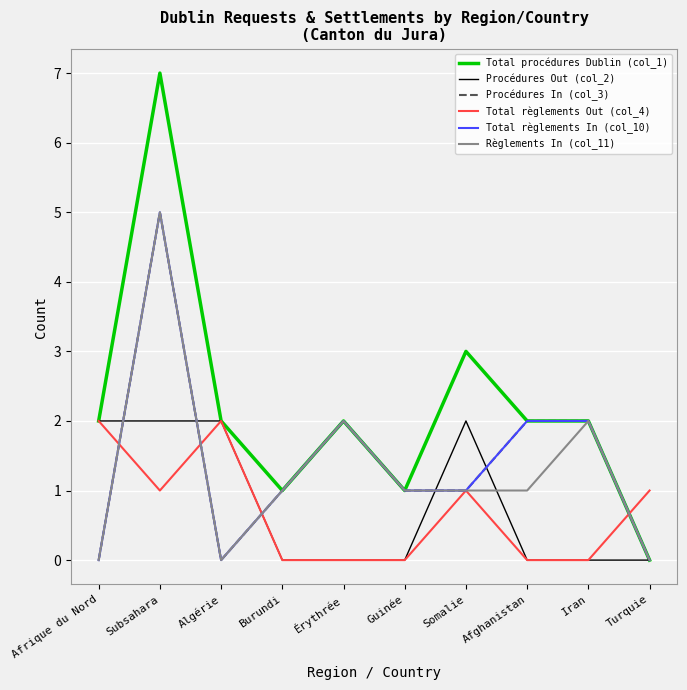

Does the chart display data point markers on the line(s)?

No